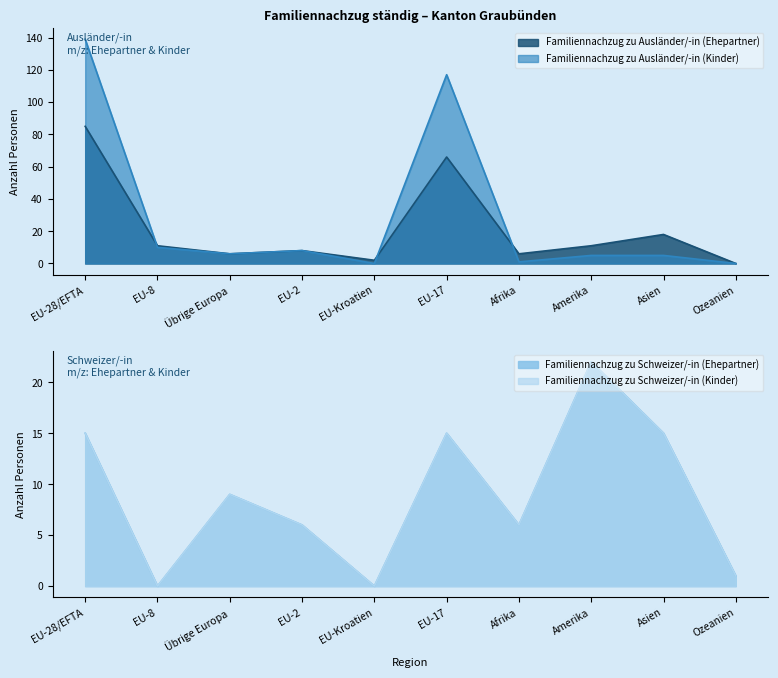

Which category has the lowest value in the Familiennachzug zu Schweizer/-in (Ehepartner) series?

EU-8